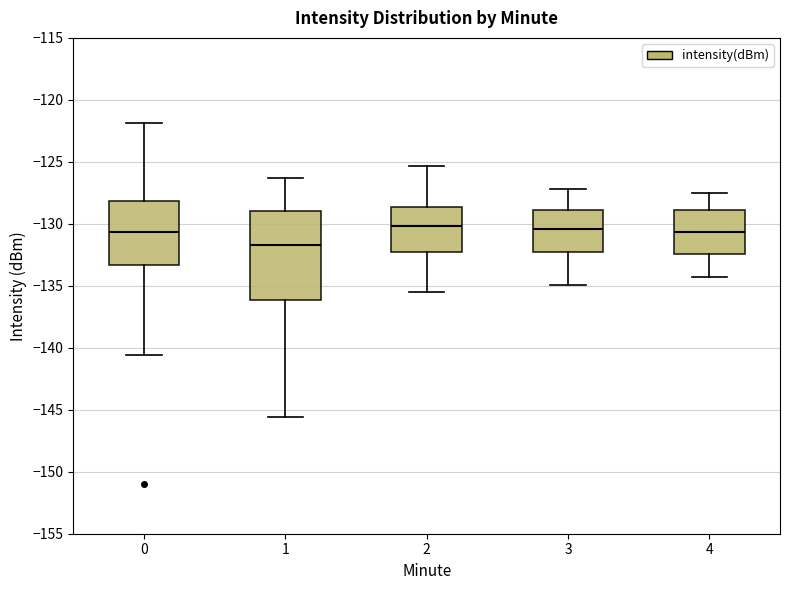

Reading left to right, transcribe this box plot: for each box, give where its median line is, the range the box spans, and where its two whiskers end, as read against the y-axis. The values are not printed on the chart, so give them approximately, as read against the axis.

0: median -130.5, box -133.5 to -128.0, whiskers -140.5 to -122.0
1: median -131.5, box -136.0 to -129.0, whiskers -145.5 to -126.5
2: median -130.0, box -132.0 to -128.5, whiskers -135.5 to -125.5
3: median -130.5, box -132.5 to -129.0, whiskers -135.0 to -127.0
4: median -130.5, box -132.5 to -129.0, whiskers -134.5 to -127.5